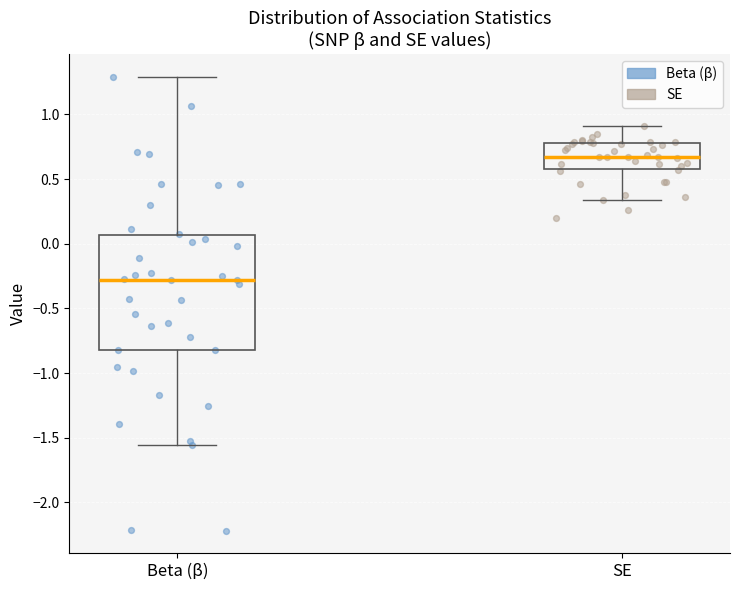

Where is the lower edge of the box for SE on the y-axis? The values are not printed on the chart, so give them approximately, as read against the axis.

0.55